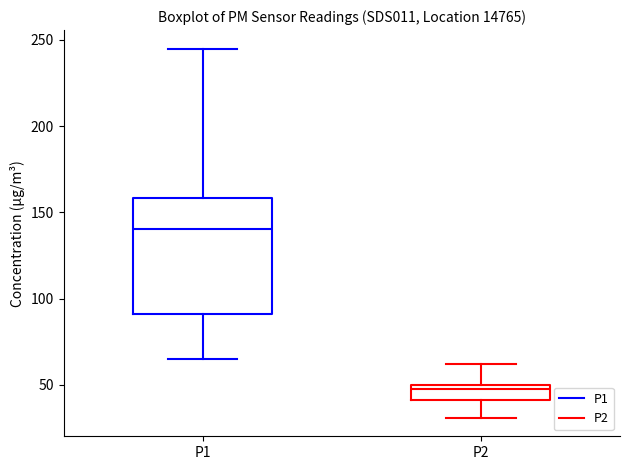

Which box has the lowest median line?

P2